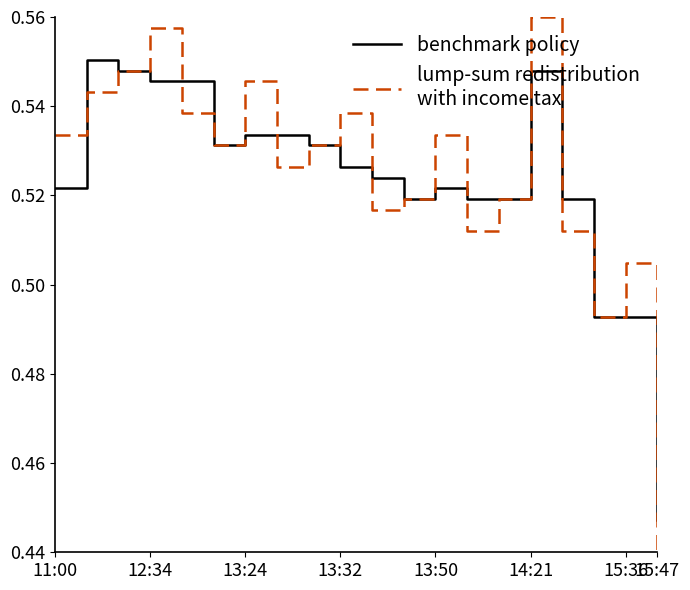

How many lines are shown in the chart?

2